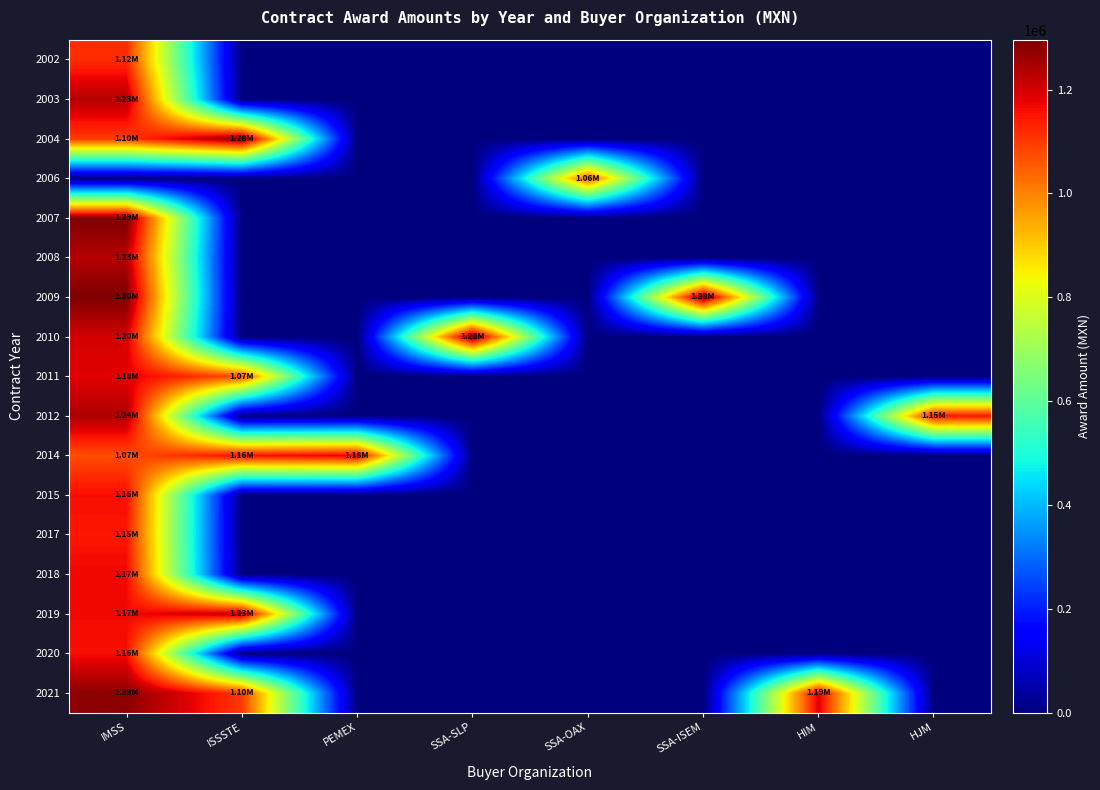

What is the difference between the highest and lowest values at HJM?

1150050.0